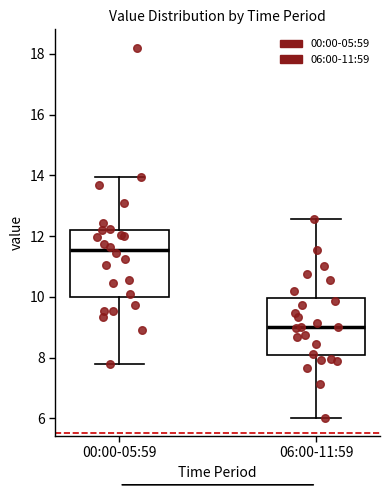

Comparing the boxes themselves (not the whiskers), which one is the tallest?

00:00-05:59